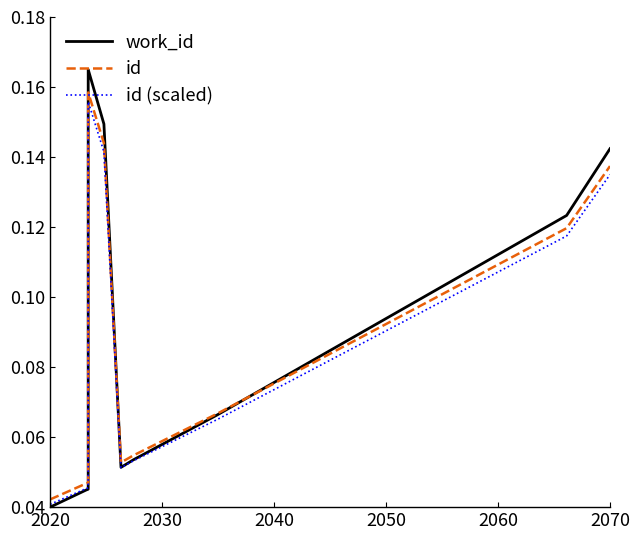

True or false: id (scaled) has more than 0 interior local peaks.

True